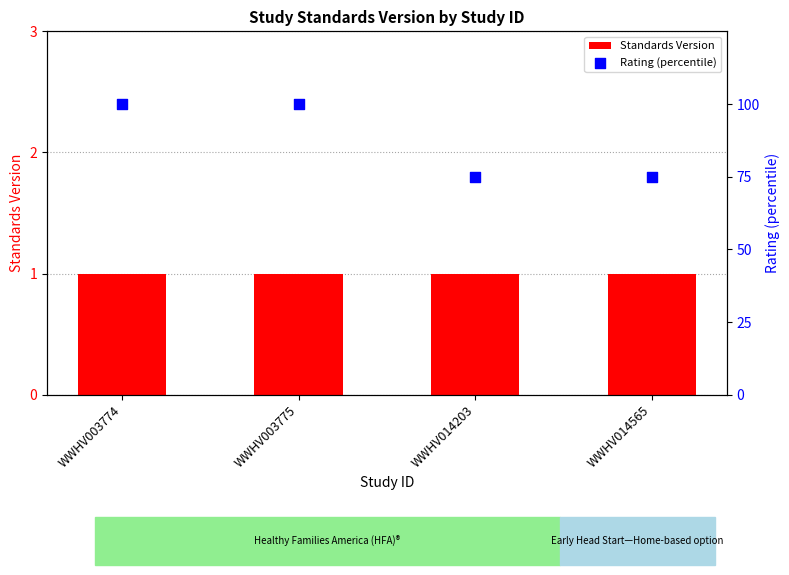

Which series contains the lowest Y value?

Standards Version